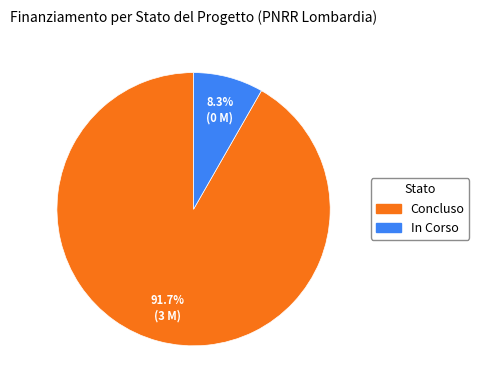

Between In Corso and Concluso, which is larger?

Concluso